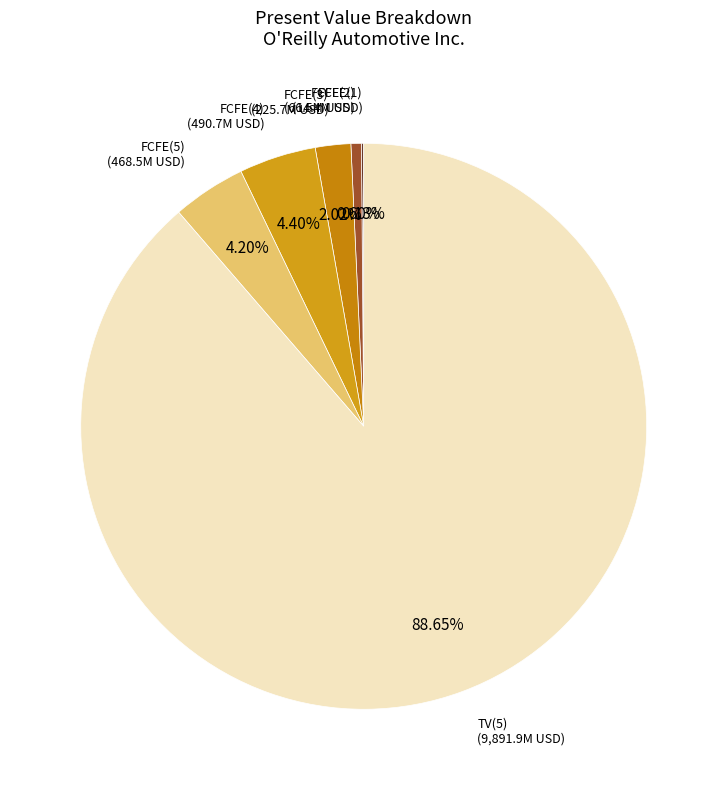

How many segments does this pie chart have?

6